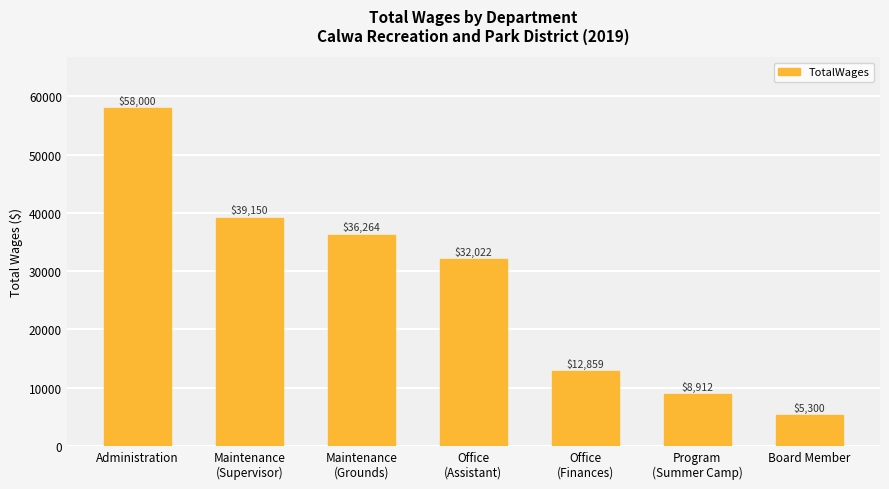

What is the difference between the maximum and minimum values?

52700